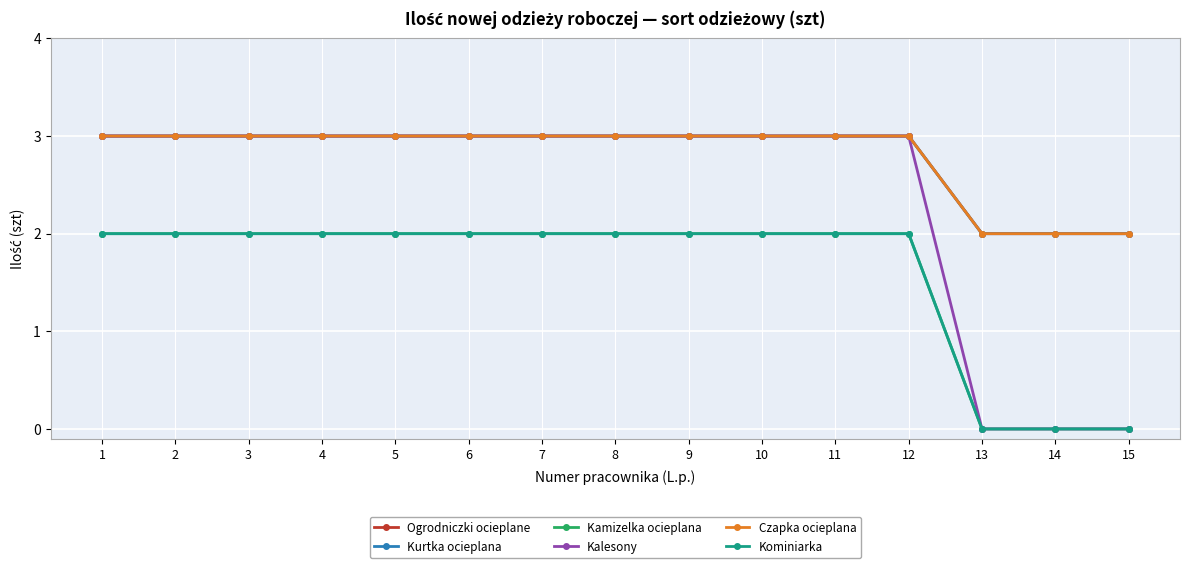

True or false: Kalesony has a value of 5 at 12.

False